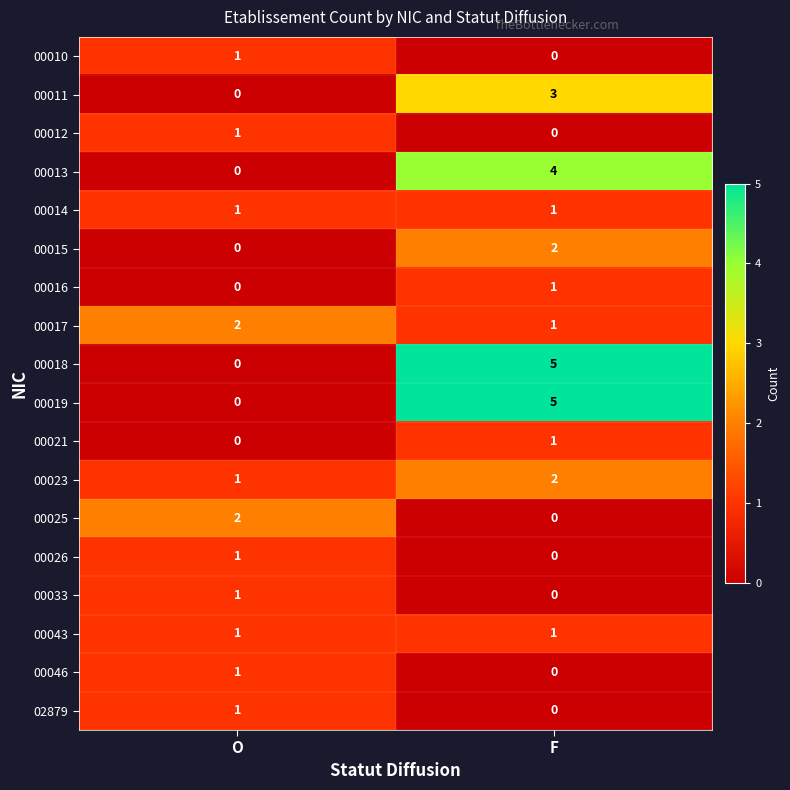

What is the sum of all 00019 values?

5